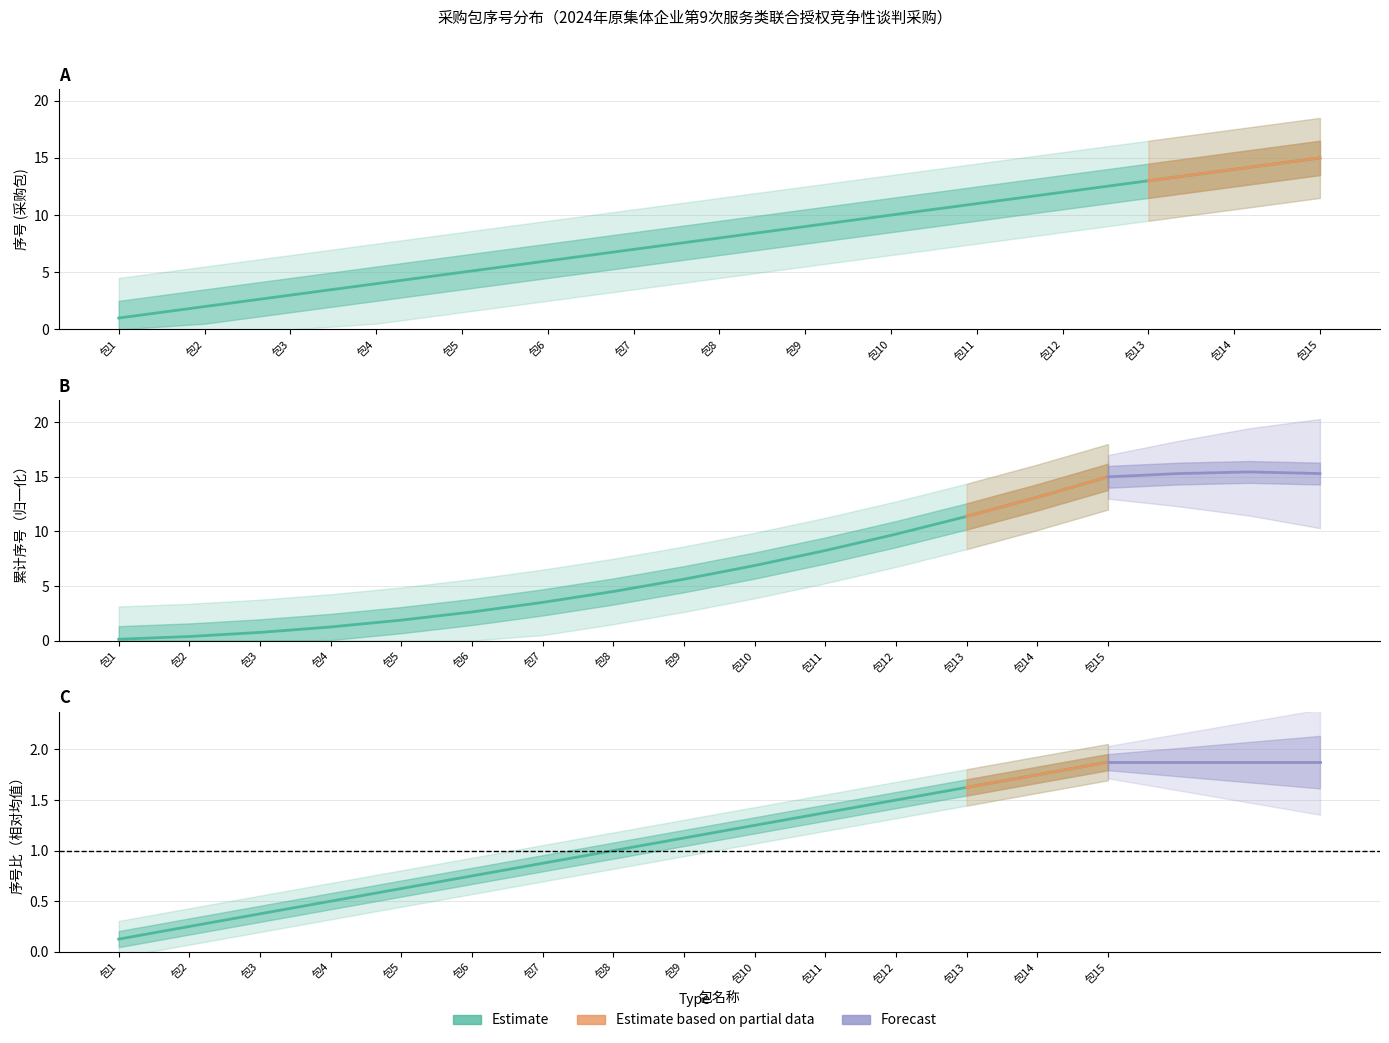

Which has a higher value, 包15 or 包4?

包15